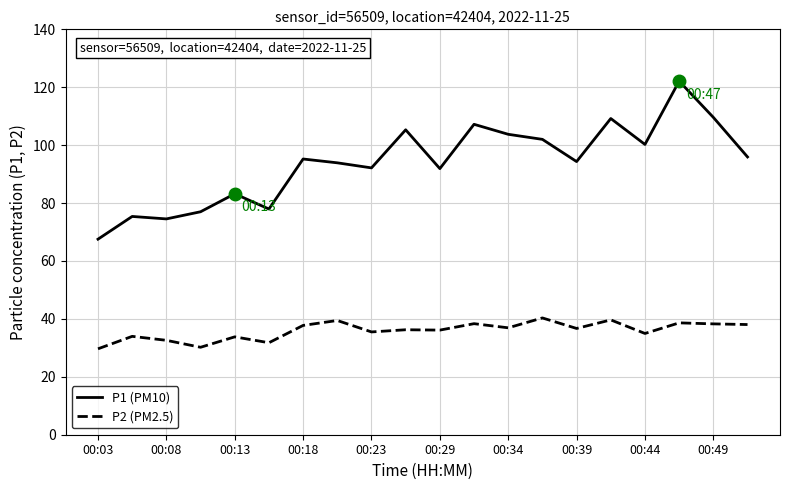

True or false: P2 (PM2.5) and P1 (PM10) intersect in this chart.

False